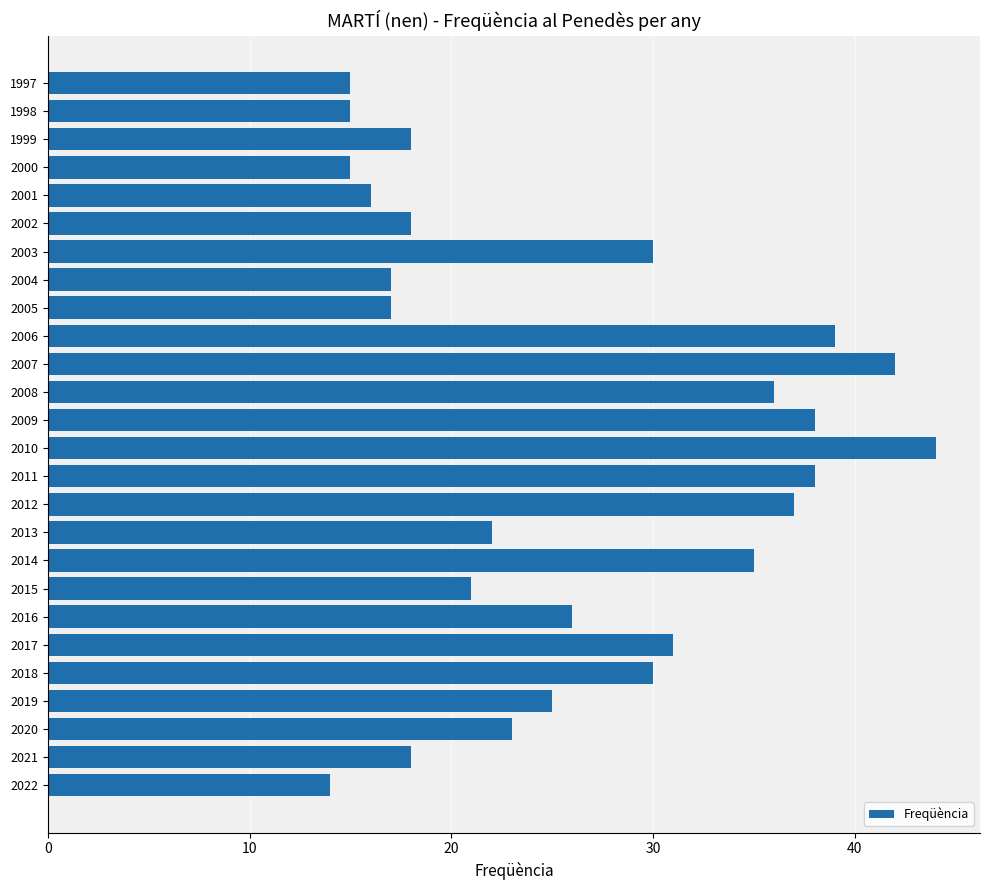

The chart shows a value of 8 at 2005. True or false?

False